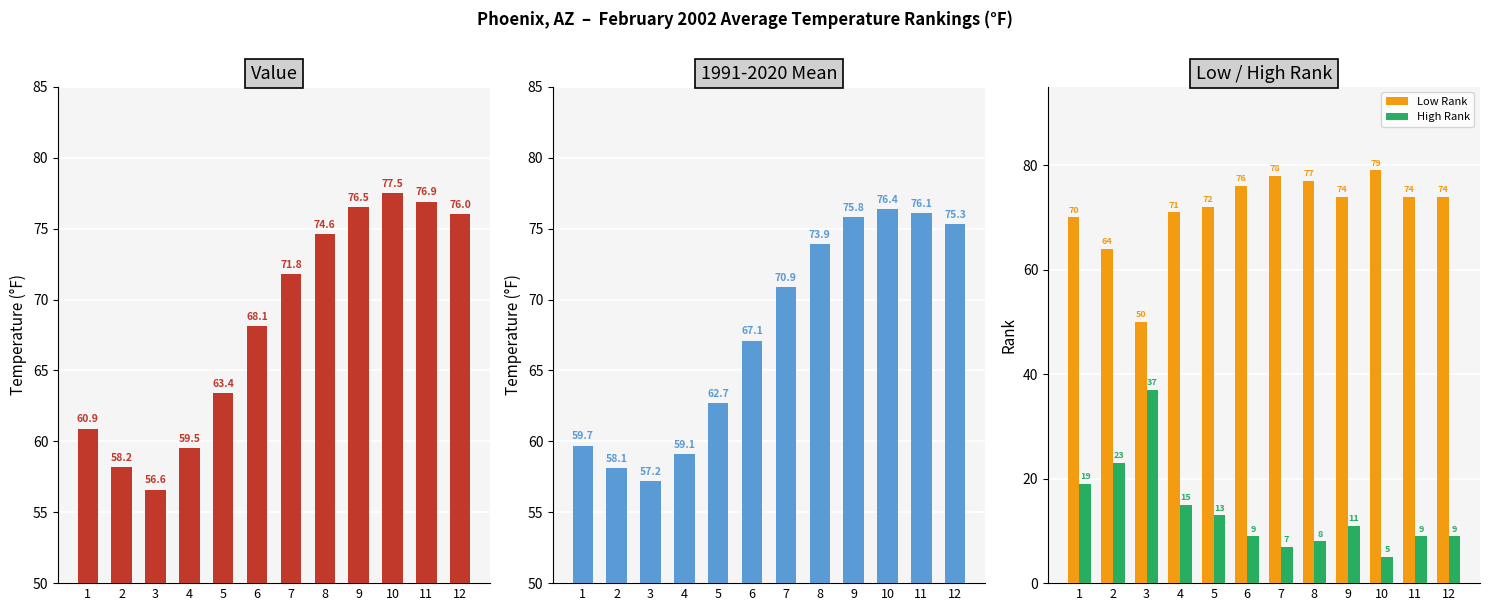

The value of 1991-2020 Mean at 5 is 89.0. True or false?

False